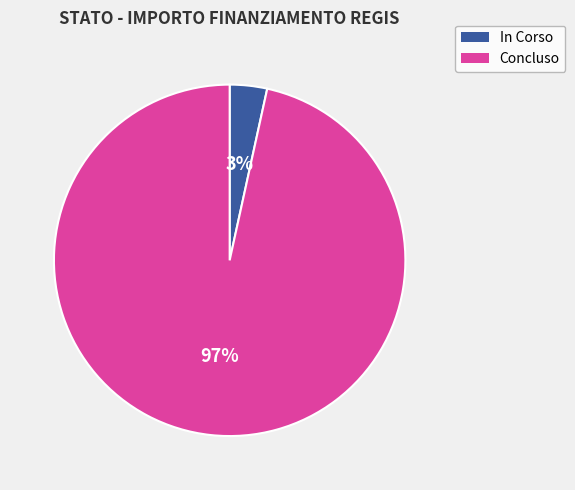

Do Concluso and In Corso together represent more than half of the pie?

Yes